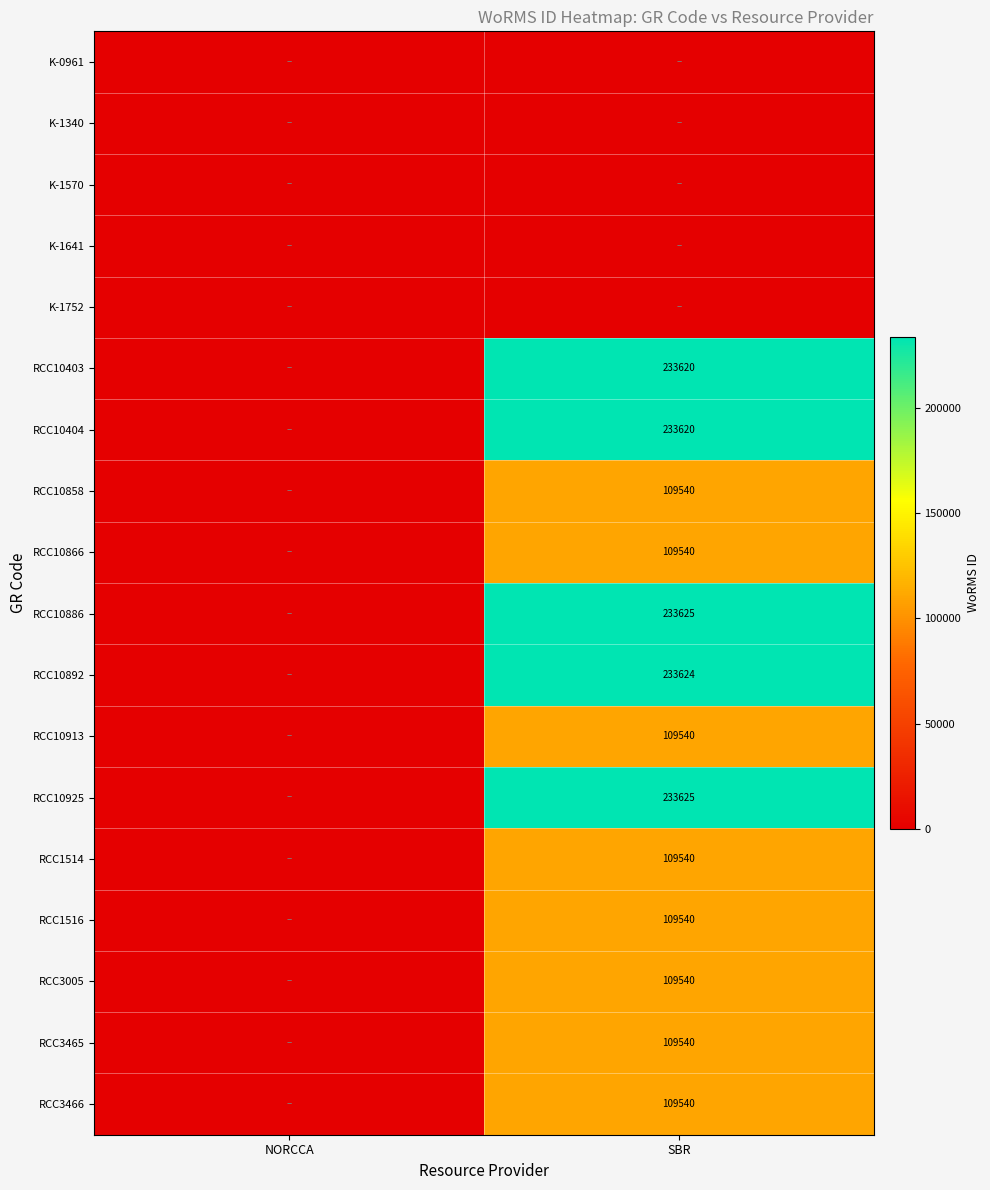

The RCC3465 series shows 109540 at SBR. True or false?

True